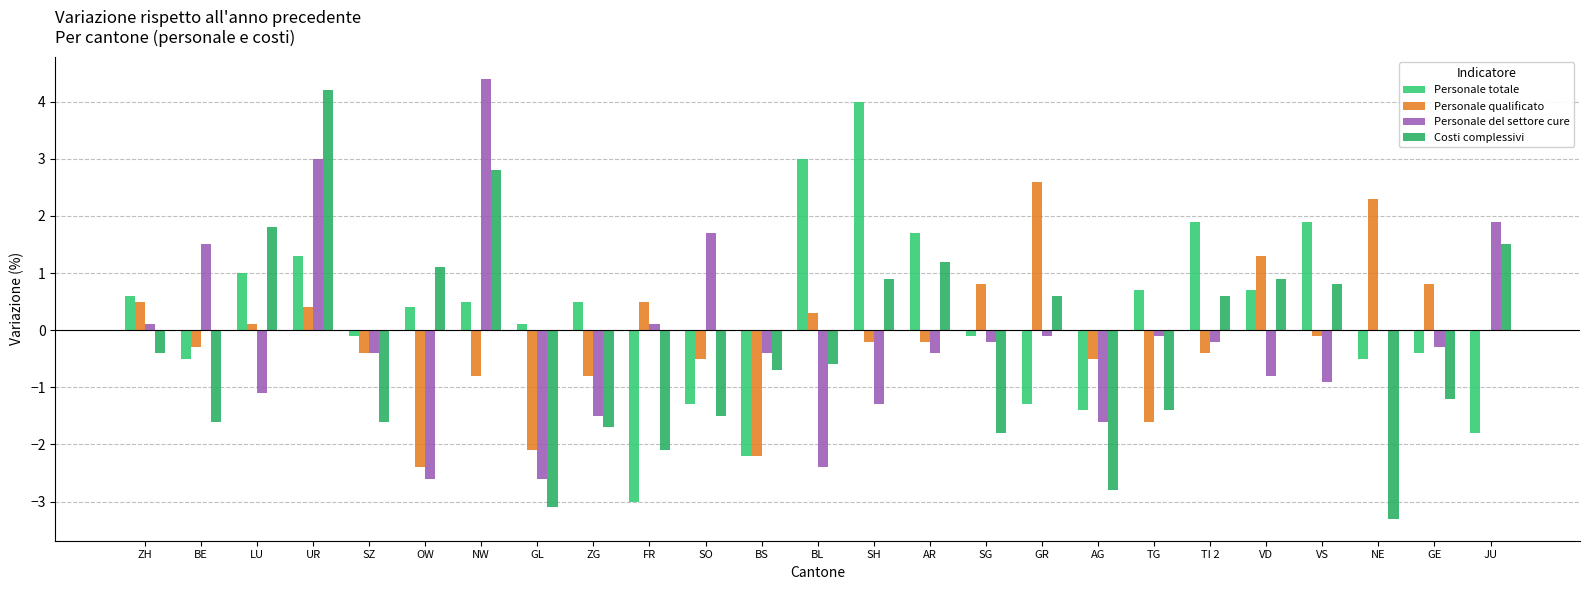

List the labels in order of Personale qualificato value, smallest first.

OW, BS, GL, TG, NW, ZG, SO, AG, SZ, TI 2, BE, SH, AR, VS, JU, LU, BL, UR, ZH, FR, SG, GE, VD, NE, GR